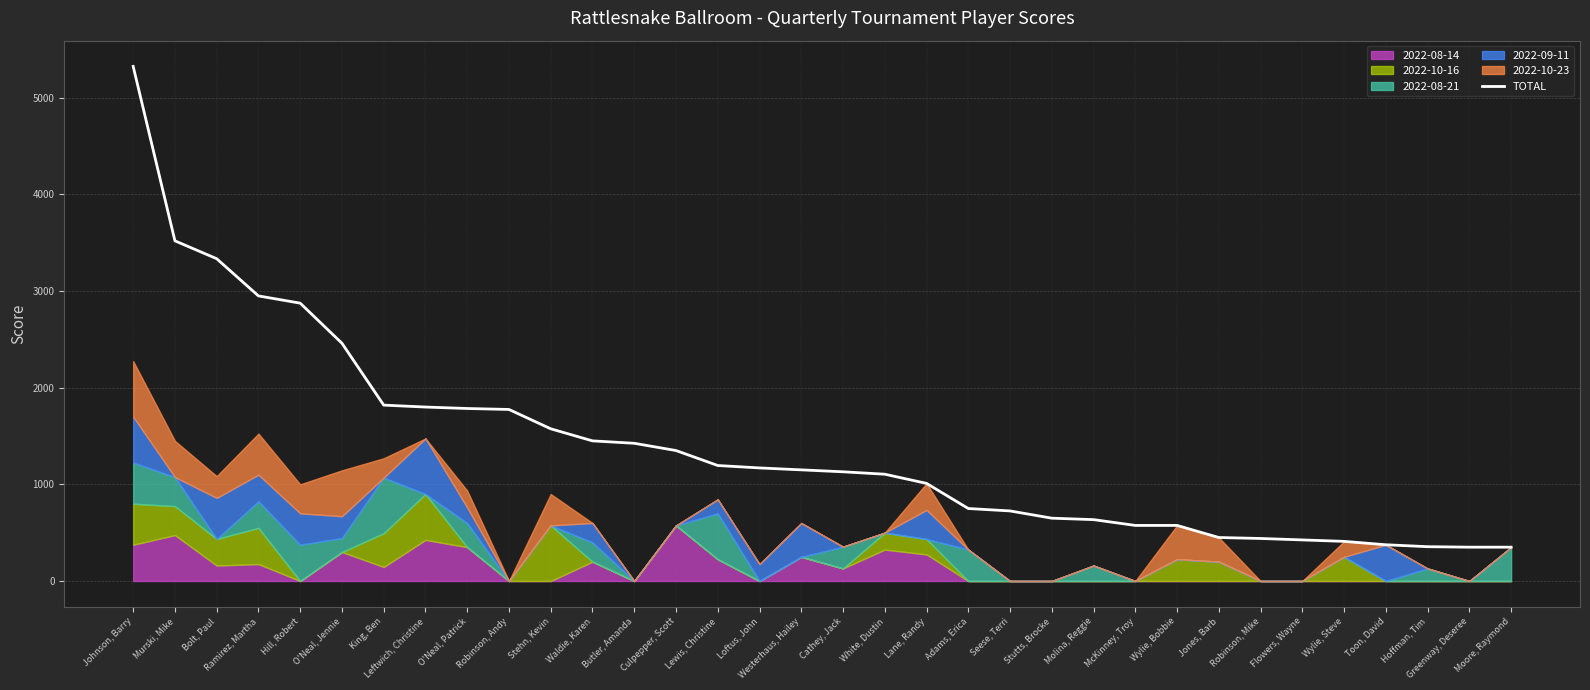

Count the number of values greater than 1150.

16